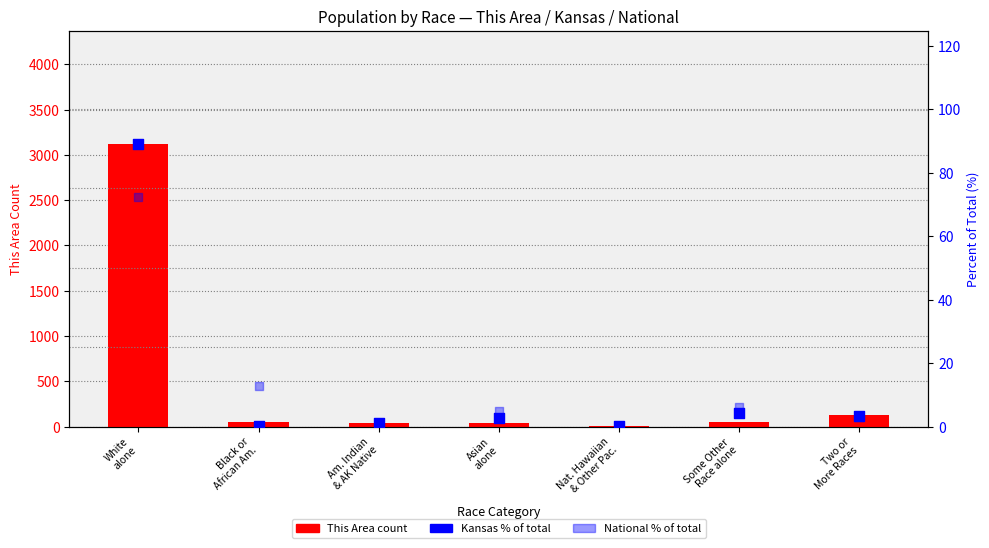

What are all the series names shown in the legend?

This Area (count), Kansas % of total, National % of total